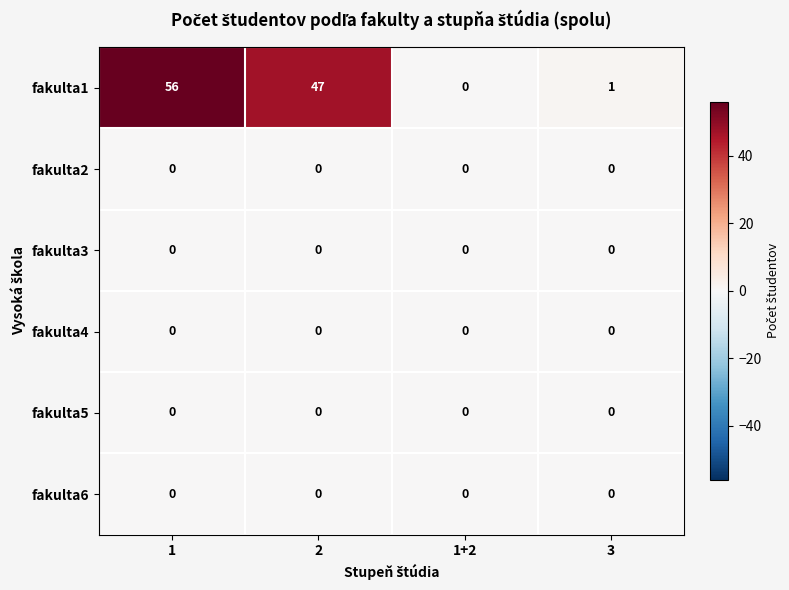

At how many categories does at least one series exceed 22?

2